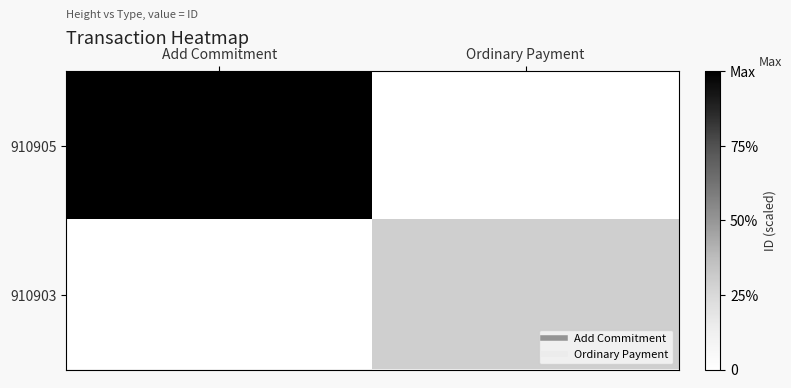

Reading right to left, list all the values displayed in this chart.

910905: Ordinary Payment=0.0	Add Commitment=1.0
910903: Ordinary Payment=0.3	Add Commitment=0.0